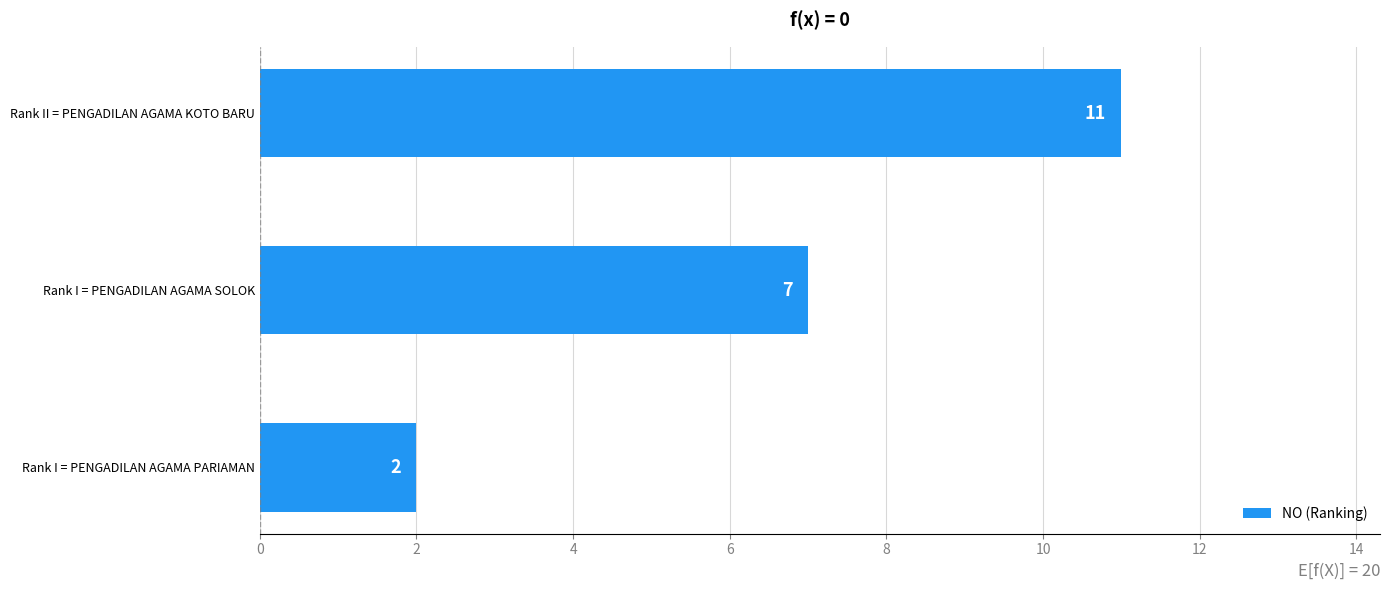

The chart shows a value of 2 at Rank I = PENGADILAN AGAMA PARIAMAN. True or false?

True